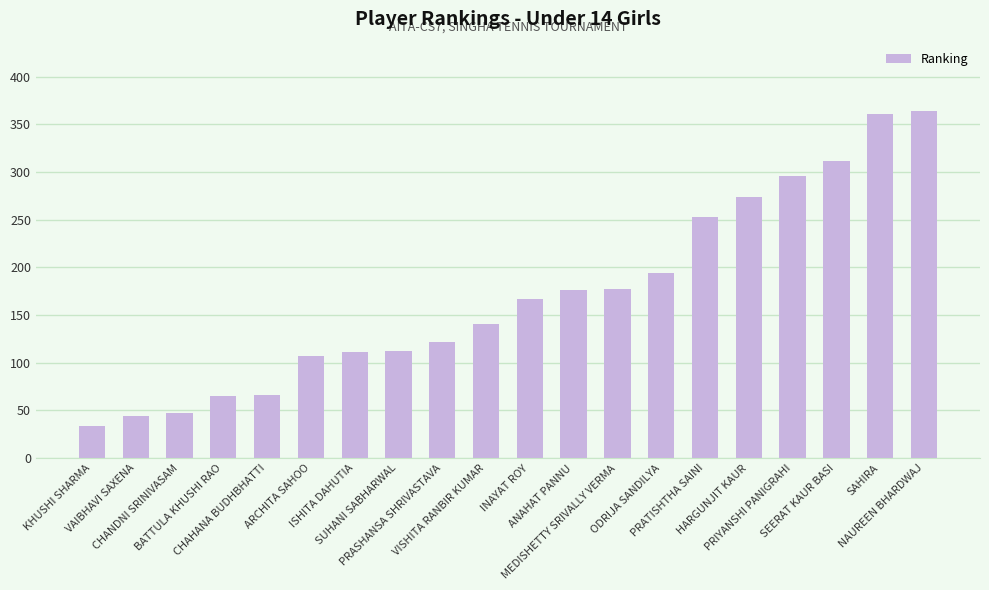

What is the greatest value displayed?

364